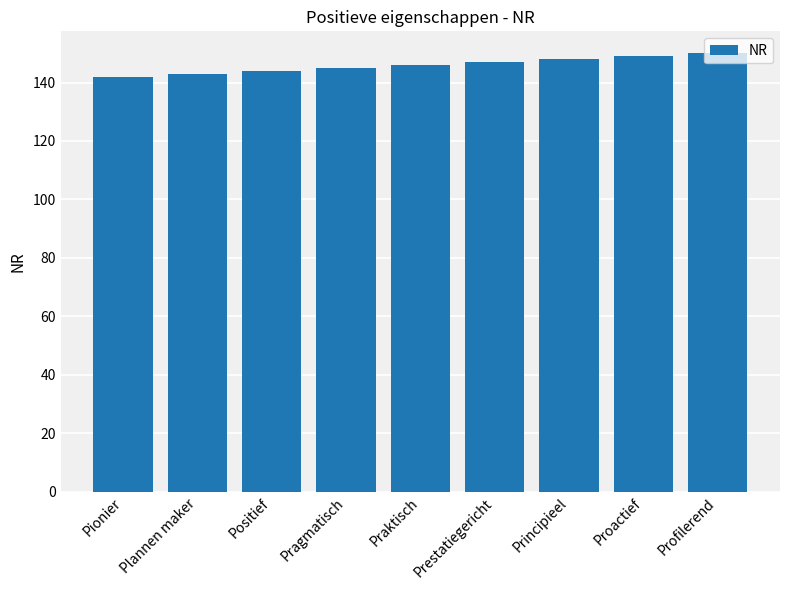

Reading left to right, extract all data points from this chart.

Pionier=142	Plannen maker=143	Positief=144	Pragmatisch=145	Praktisch=146	Prestatiegericht=147	Principieel=148	Proactief=149	Profilerend=150